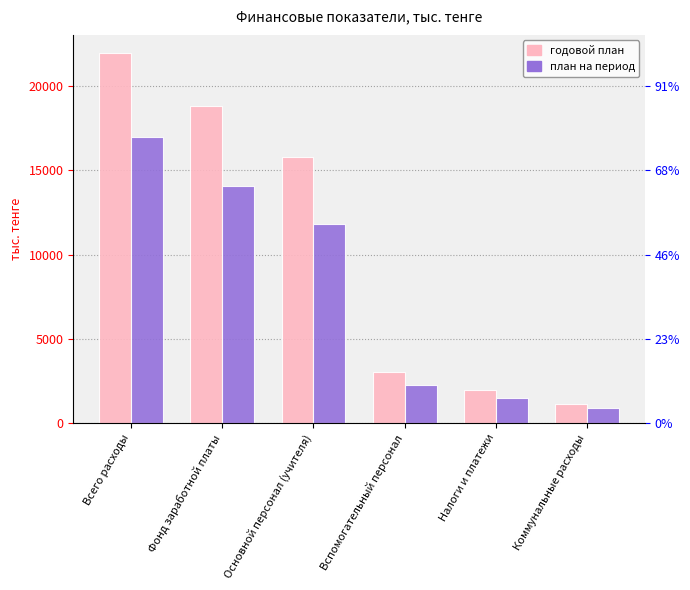

How many distinct data groups are displayed?

2